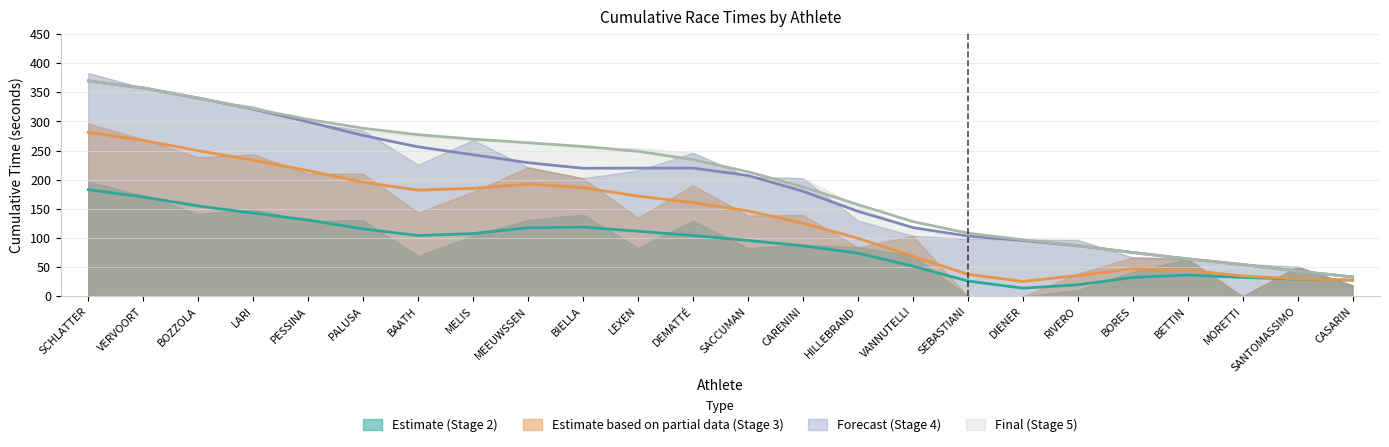

At which category is the sum across all series the highest?

SCHLATTER